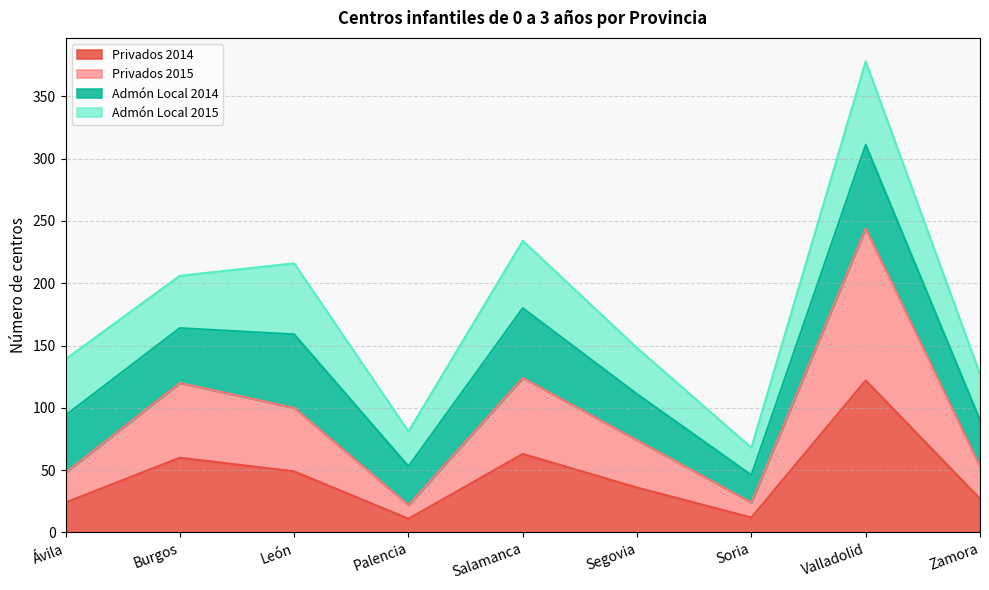

At which category is the sum across all series the highest?

Valladolid